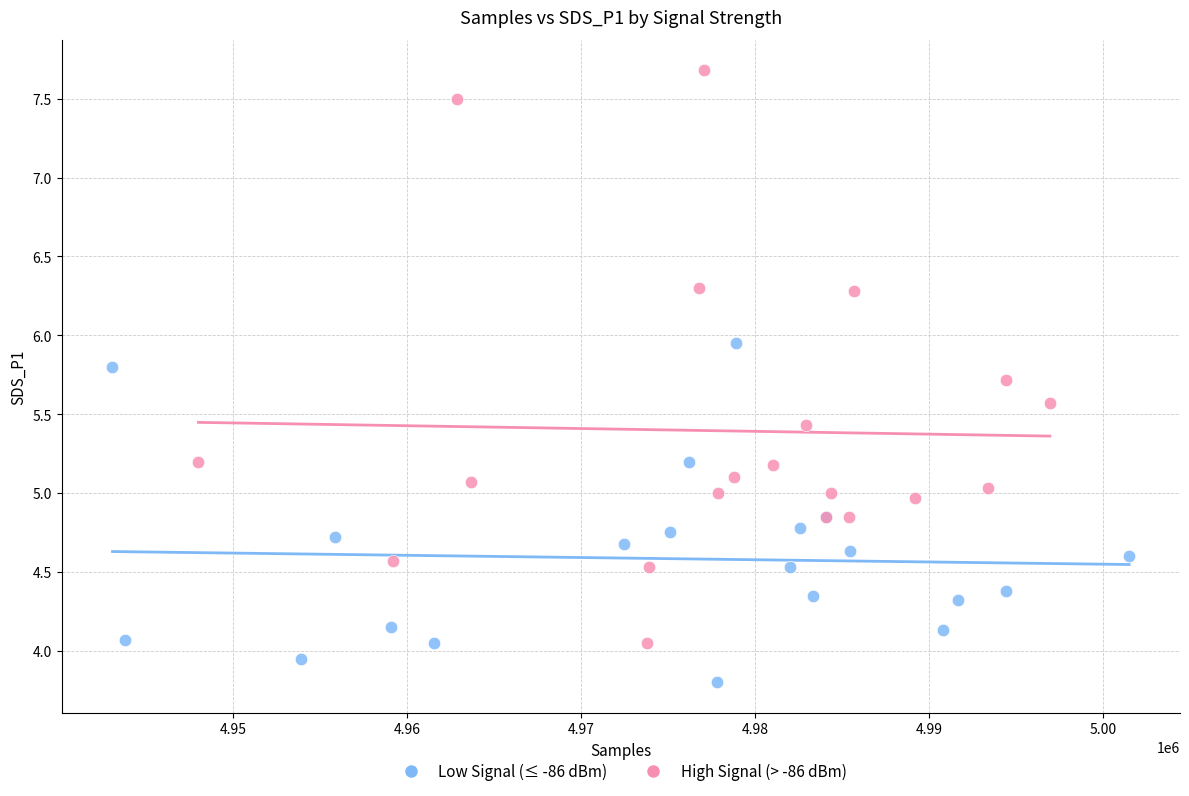

Which series contains the highest Y value?

High Signal (> -86 dBm)